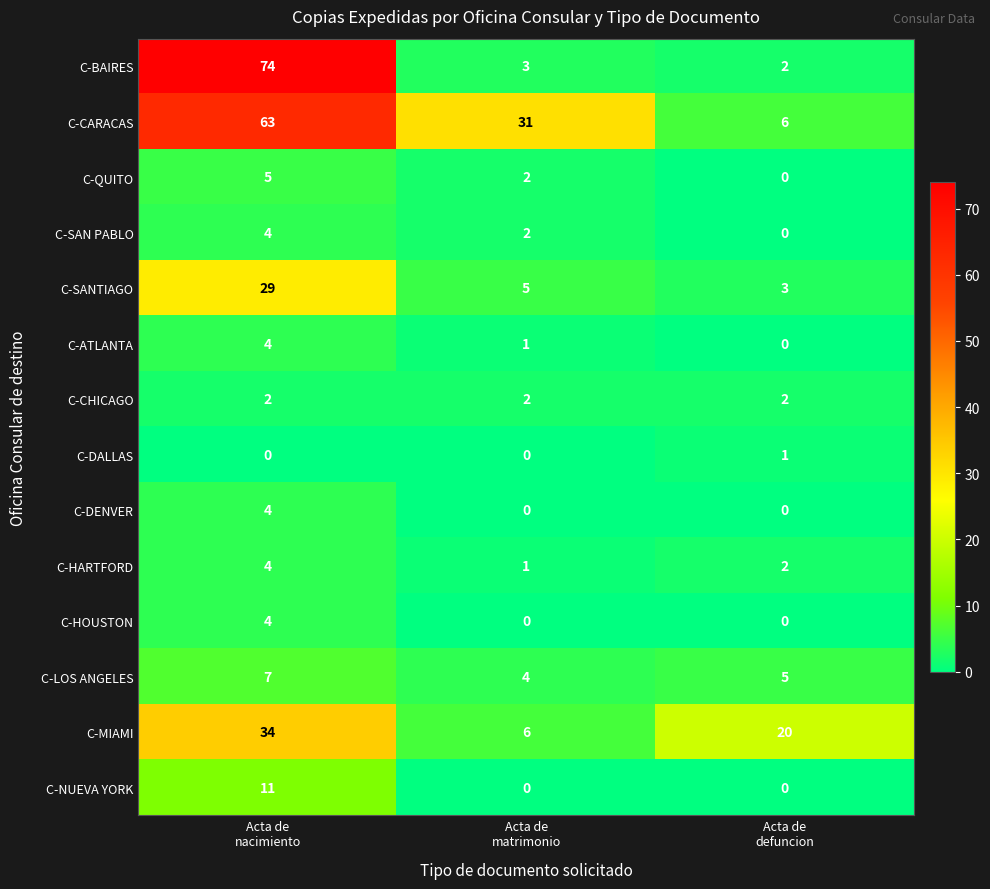

Which series has the largest total across all categories?

C-CARACAS